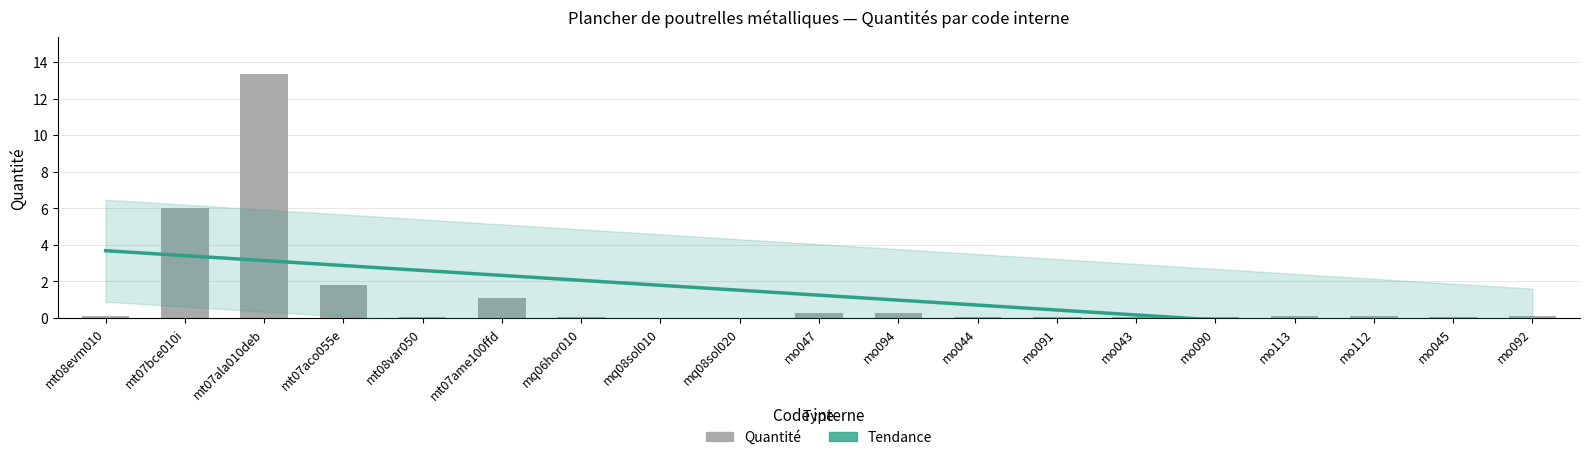

True or false: the data shows 6.0 at mt07bce010i.

True